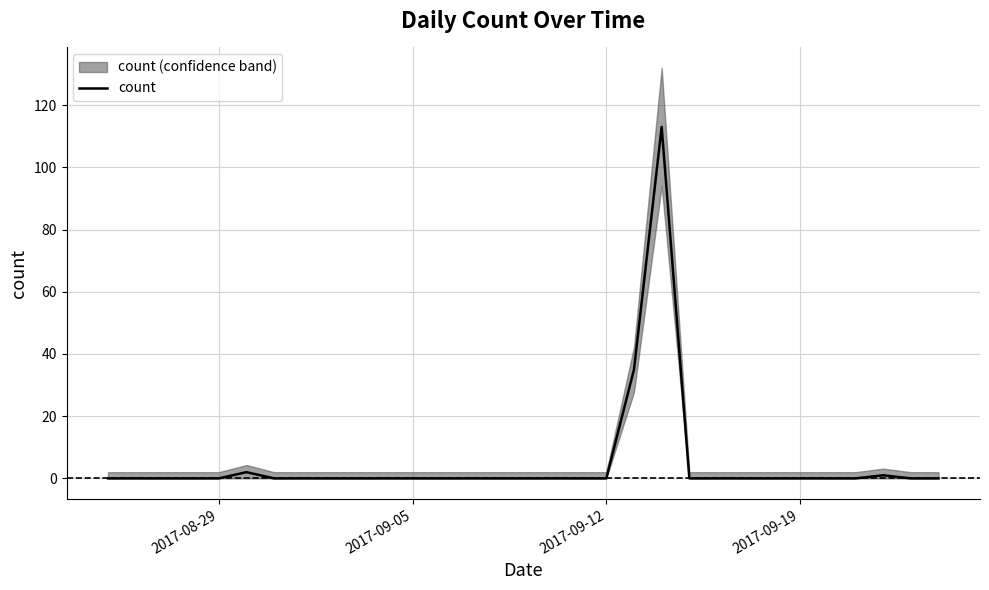

How many lines are shown in the chart?

1